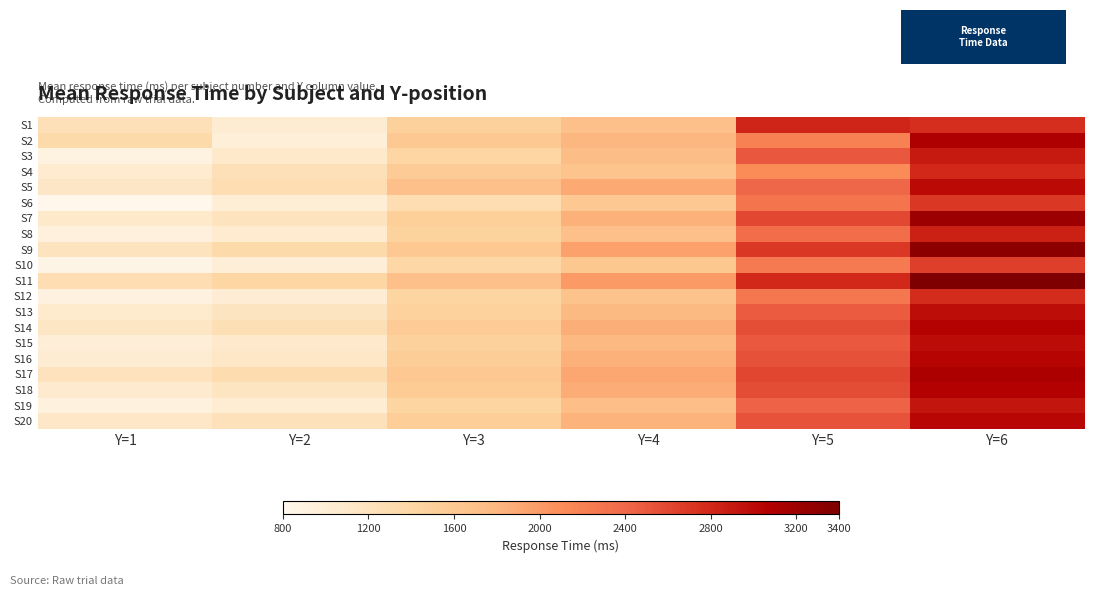

Reading left to right, what are all the values shown in this chart?

S1: Y=1=1247.4	Y=2=1039.4	Y=3=1487.4	Y=4=1695.5	Y=5=2815.4	Y=6=2751.4
S2: Y=1=1350.0	Y=2=980.0	Y=3=1600.0	Y=4=1800.0	Y=5=2200.0	Y=6=3100.0
S3: Y=1=900.0	Y=2=1100.0	Y=3=1400.0	Y=4=1750.0	Y=5=2500.0	Y=6=2900.0
S4: Y=1=1050.0	Y=2=1250.0	Y=3=1550.0	Y=4=1650.0	Y=5=2100.0	Y=6=2800.0
S5: Y=1=1150.0	Y=2=1300.0	Y=3=1700.0	Y=4=1900.0	Y=5=2400.0	Y=6=3000.0
S6: Y=1=800.0	Y=2=1000.0	Y=3=1300.0	Y=4=1600.0	Y=5=2300.0	Y=6=2700.0
S7: Y=1=1100.0	Y=2=1200.0	Y=3=1500.0	Y=4=1850.0	Y=5=2600.0	Y=6=3200.0
S8: Y=1=950.0	Y=2=1050.0	Y=3=1450.0	Y=4=1700.0	Y=5=2350.0	Y=6=2850.0
S9: Y=1=1200.0	Y=2=1350.0	Y=3=1600.0	Y=4=1950.0	Y=5=2700.0	Y=6=3300.0
S10: Y=1=870.0	Y=2=990.0	Y=3=1380.0	Y=4=1620.0	Y=5=2250.0	Y=6=2650.0
S11: Y=1=1300.0	Y=2=1400.0	Y=3=1700.0	Y=4=2000.0	Y=5=2800.0	Y=6=3400.0
S12: Y=1=920.0	Y=2=1020.0	Y=3=1420.0	Y=4=1670.0	Y=5=2280.0	Y=6=2780.0
S13: Y=1=1080.0	Y=2=1180.0	Y=3=1480.0	Y=4=1780.0	Y=5=2480.0	Y=6=2980.0
S14: Y=1=1160.0	Y=2=1260.0	Y=3=1560.0	Y=4=1860.0	Y=5=2560.0	Y=6=3060.0
S15: Y=1=990.0	Y=2=1090.0	Y=3=1490.0	Y=4=1790.0	Y=5=2490.0	Y=6=2990.0
S16: Y=1=1040.0	Y=2=1140.0	Y=3=1540.0	Y=4=1840.0	Y=5=2540.0	Y=6=3040.0
S17: Y=1=1210.0	Y=2=1310.0	Y=3=1610.0	Y=4=1910.0	Y=5=2610.0	Y=6=3110.0
S18: Y=1=1070.0	Y=2=1170.0	Y=3=1570.0	Y=4=1870.0	Y=5=2570.0	Y=6=3070.0
S19: Y=1=930.0	Y=2=1030.0	Y=3=1430.0	Y=4=1730.0	Y=5=2430.0	Y=6=2930.0
S20: Y=1=1130.0	Y=2=1230.0	Y=3=1530.0	Y=4=1830.0	Y=5=2530.0	Y=6=3030.0